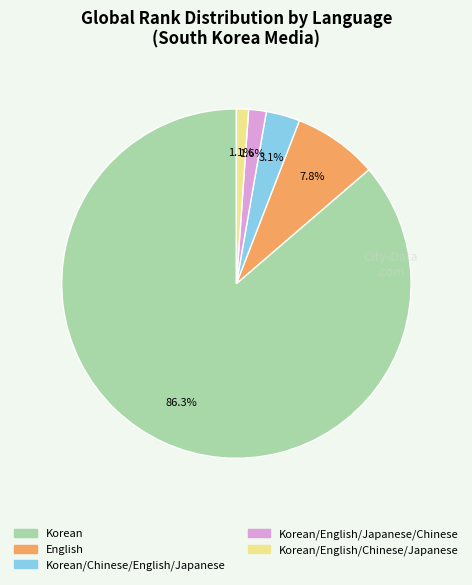

Does any single category account for the majority?

Yes